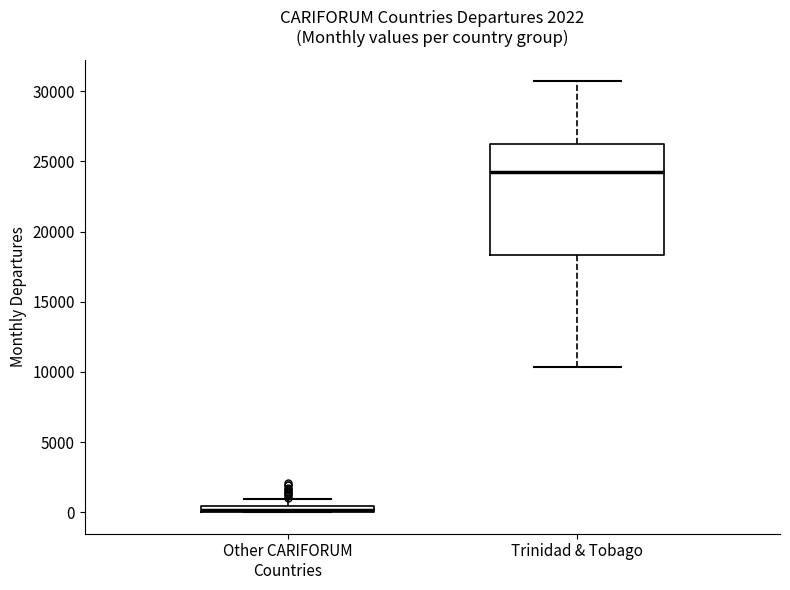

Comparing the boxes themselves (not the whiskers), which one is the tallest?

Trinidad & Tobago